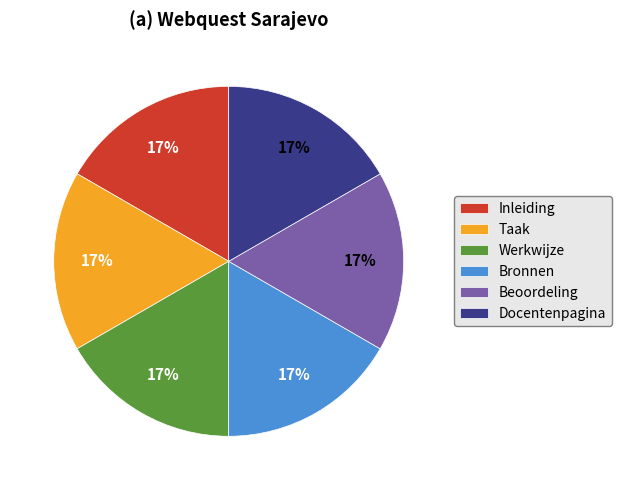

Do Bronnen and Inleiding together represent more than half of the pie?

No